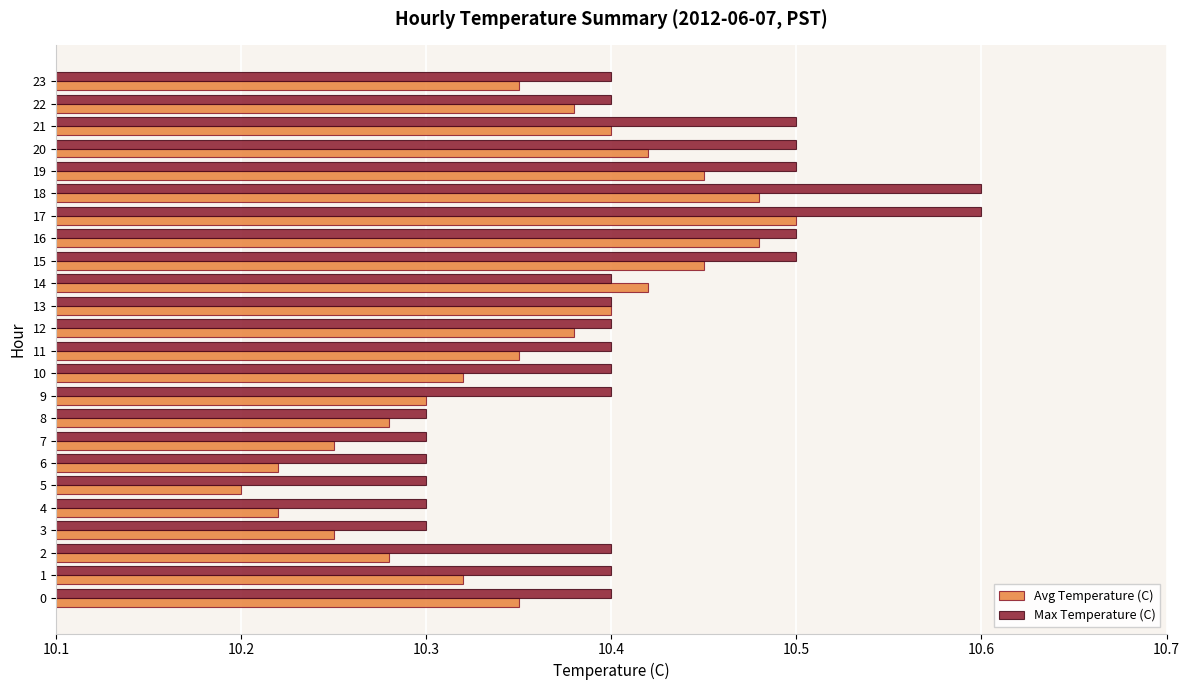

List the series in order of their overall mean, highest first.

Max Temperature (C), Avg Temperature (C)